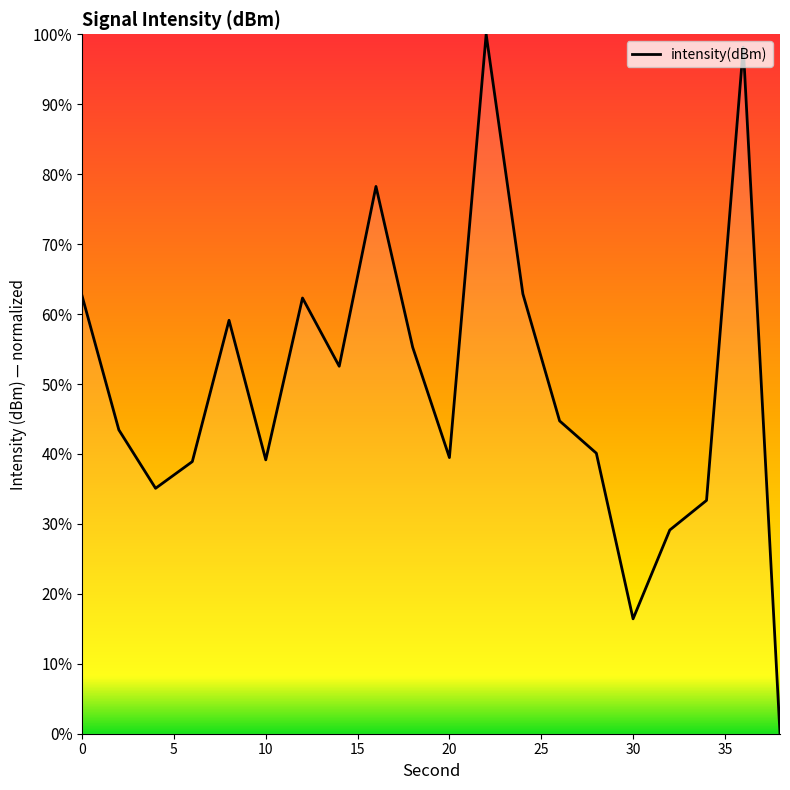

What is the maximum value shown in the chart?

100.0